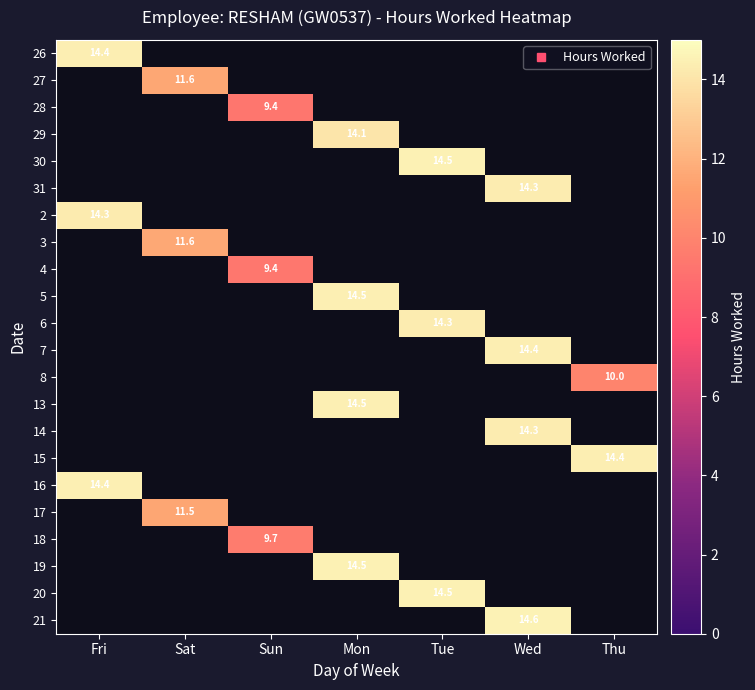

Is it true that 16 equals 0.0 at Wed?

True